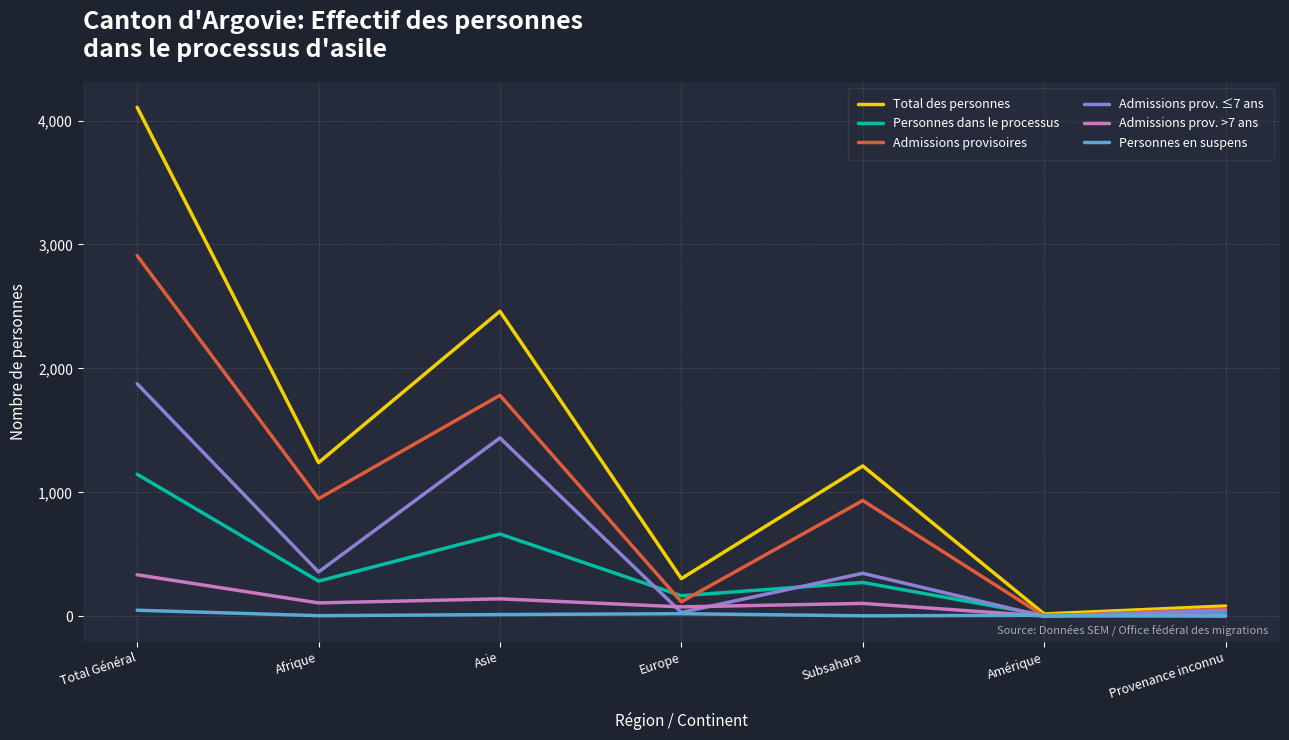

Rank the series by their maximum value, from highest to lowest.

Total des personnes, Admissions provisoires, Admissions prov. ≤7 ans, Personnes dans le processus, Admissions prov. >7 ans, Personnes en suspens